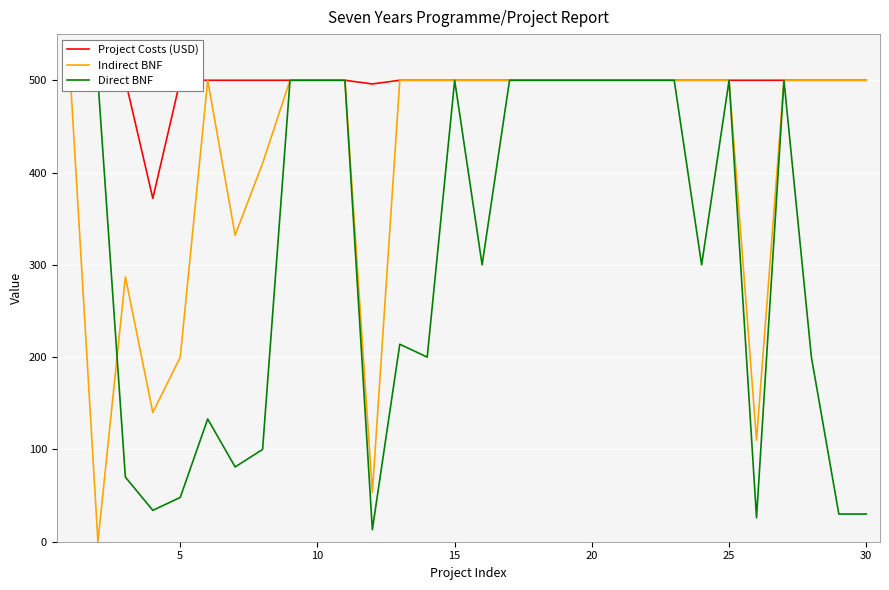

The value of Indirect BNF at 25 is 500.0. True or false?

True